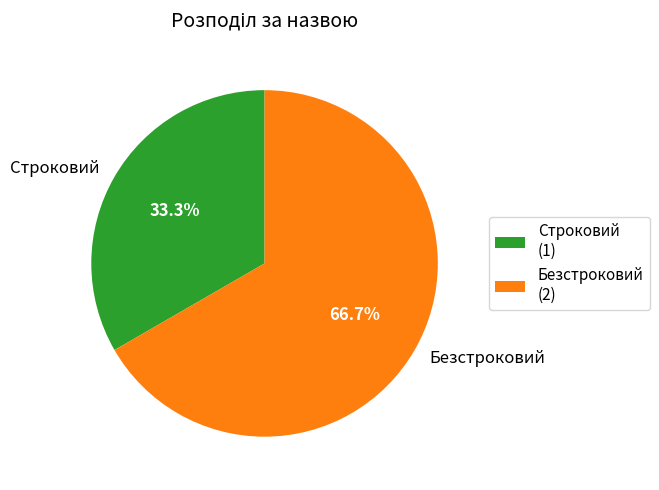

True or false: Строковий accounts for 33% of the total.

True